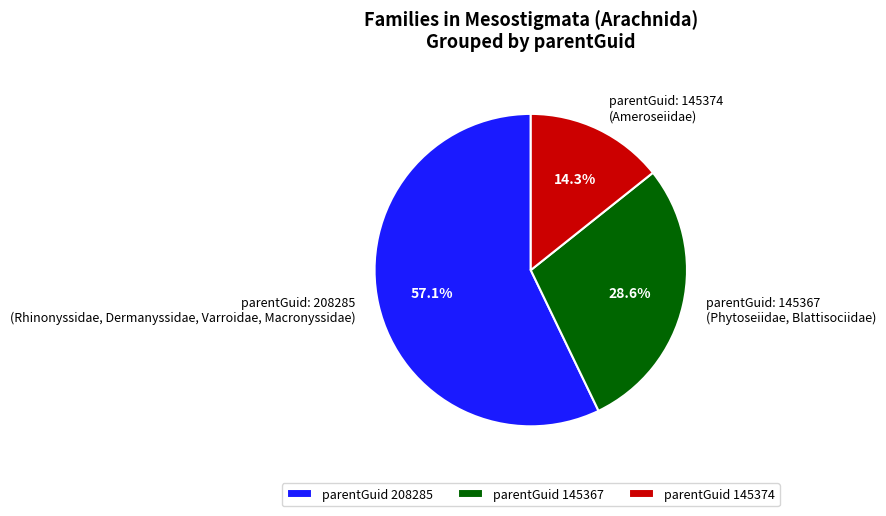

What is the largest slice in the pie chart?

parentGuid 208285